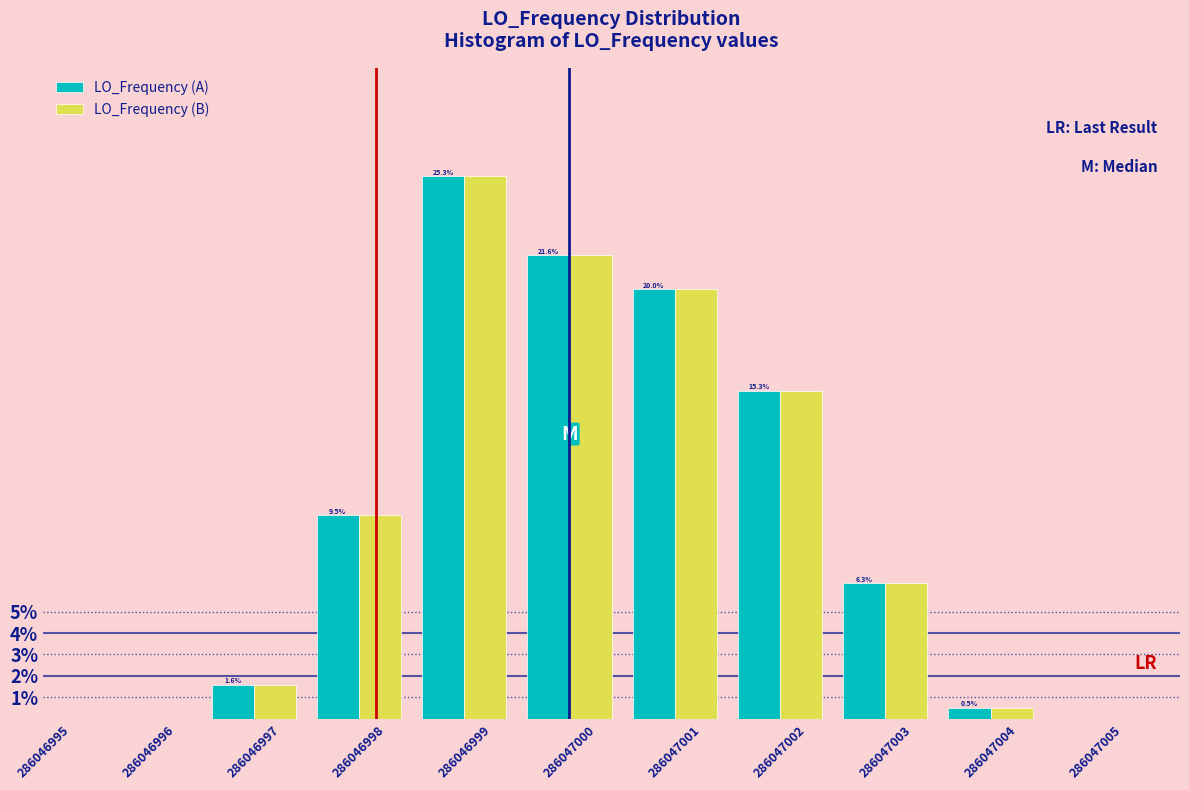

Reading right to left, what are all the values shown in this chart?

LO_Frequency (A): 286047005=0.0	286047004=0.5	286047003=6.3	286047002=15.3	286047001=20.0	286047000=21.6	286046999=25.3	286046998=9.5	286046997=1.6	286046996=0.0
LO_Frequency (B): 286047005=0.0	286047004=0.5	286047003=6.3	286047002=15.3	286047001=20.0	286047000=21.6	286046999=25.3	286046998=9.5	286046997=1.6	286046996=0.0